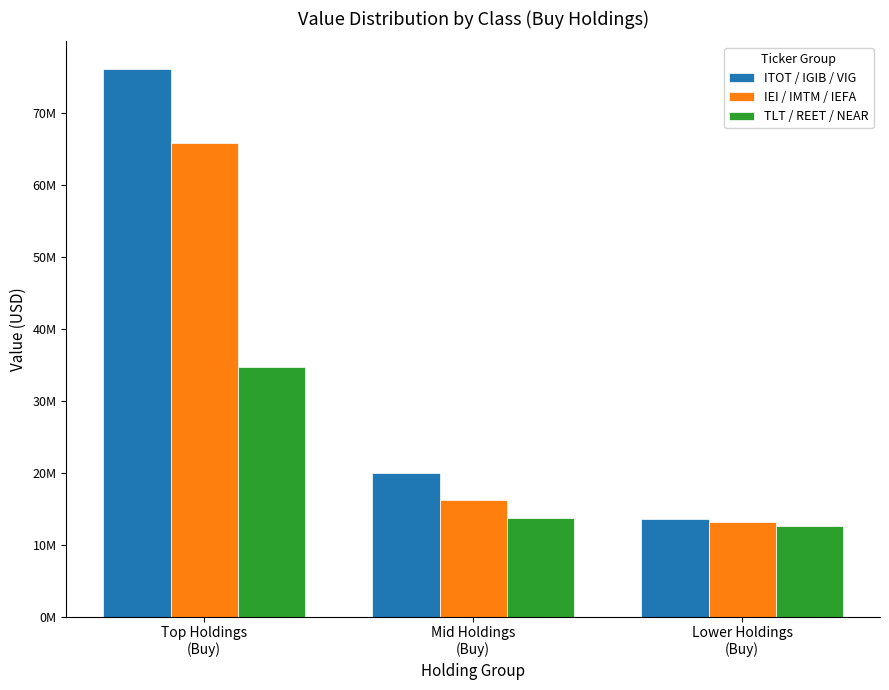

What is the label of the 2nd bar from the right?

Mid Holdings
(Buy)